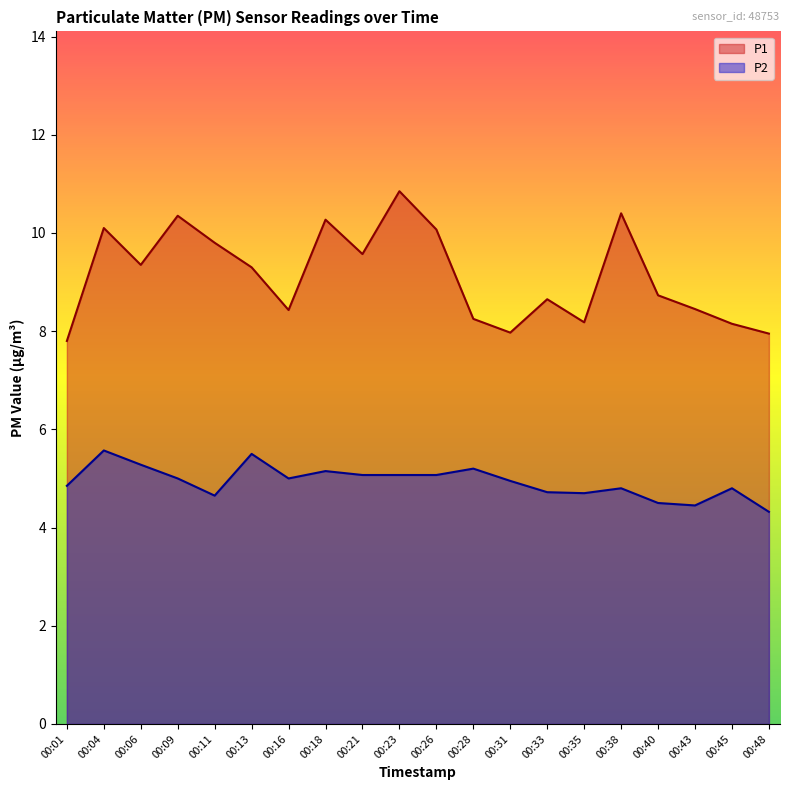

Reading left to right, extract all data points from this chart.

P1: 00:01=7.8	00:04=10.1	00:06=9.3	00:09=10.3	00:11=9.8	00:13=9.3	00:16=8.4	00:18=10.3	00:21=9.6	00:23=10.8	00:26=10.1	00:28=8.2	00:31=8.0	00:33=8.7	00:35=8.2	00:38=10.4	00:40=8.7	00:43=8.4	00:45=8.2	00:48=8.0
P2: 00:01=4.8	00:04=5.6	00:06=5.3	00:09=5.0	00:11=4.7	00:13=5.5	00:16=5.0	00:18=5.2	00:21=5.1	00:23=5.1	00:26=5.1	00:28=5.2	00:31=5.0	00:33=4.7	00:35=4.7	00:38=4.8	00:40=4.5	00:43=4.5	00:45=4.8	00:48=4.3